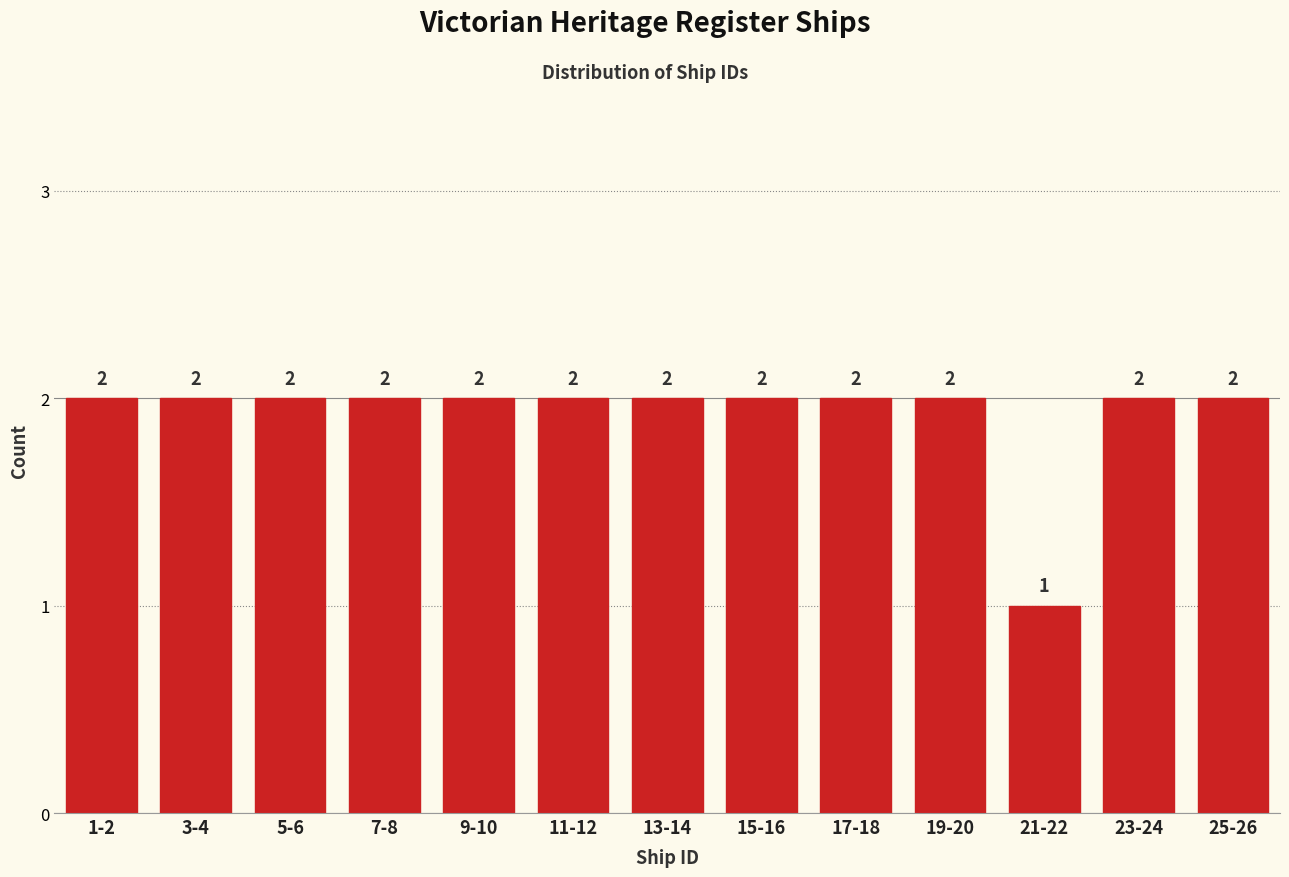

Reading left to right, list all the values displayed in this chart.

2	2	2	2	2	2	2	2	2	2	1	2	2